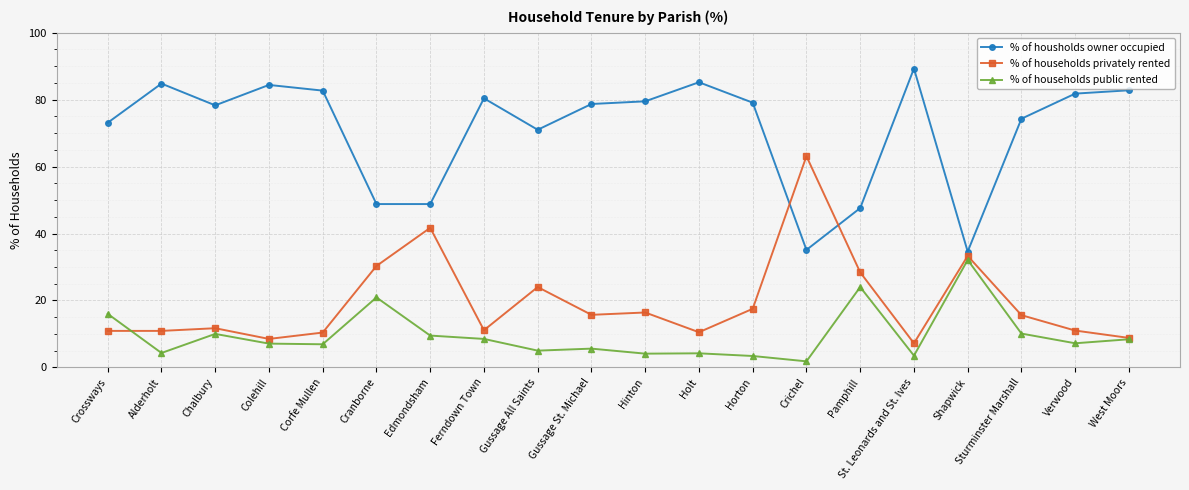

How many lines are shown in the chart?

3